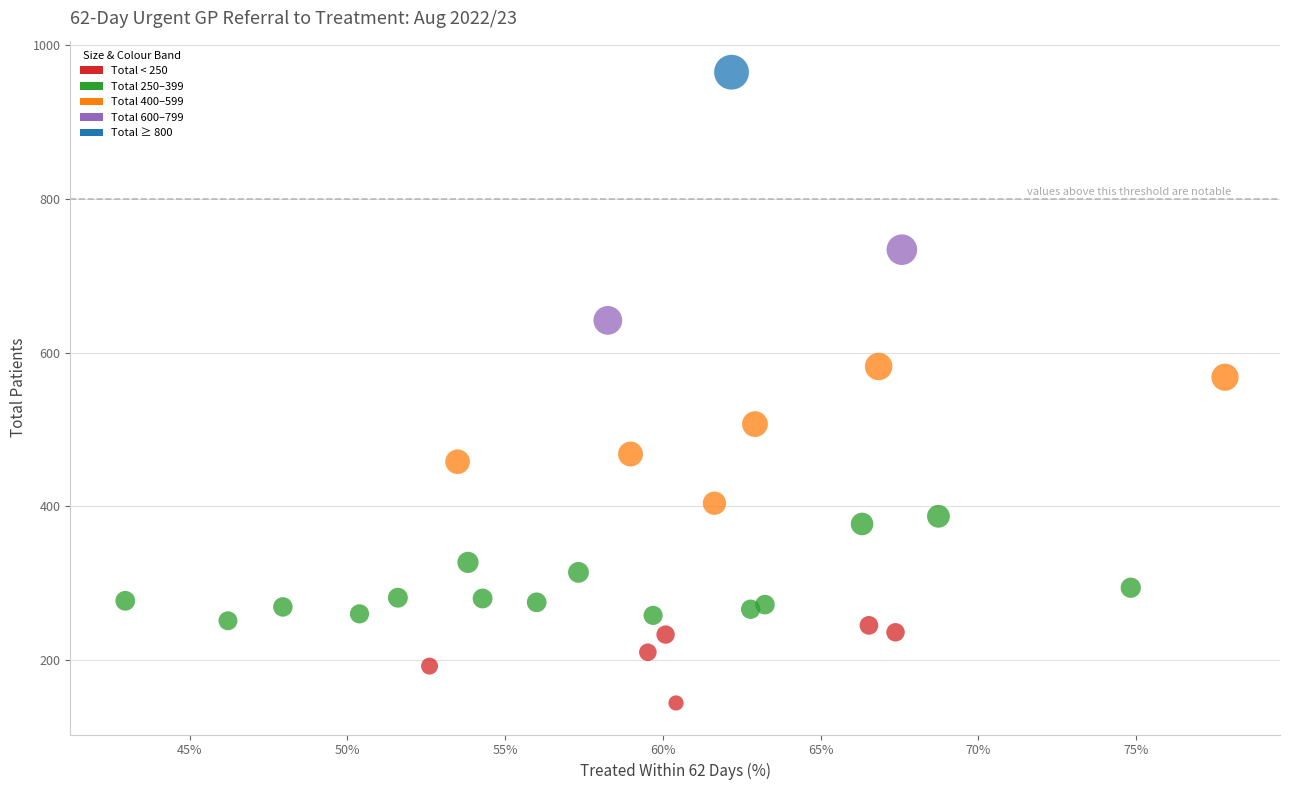

What Y value in the scatter plot is closest to 554?

568